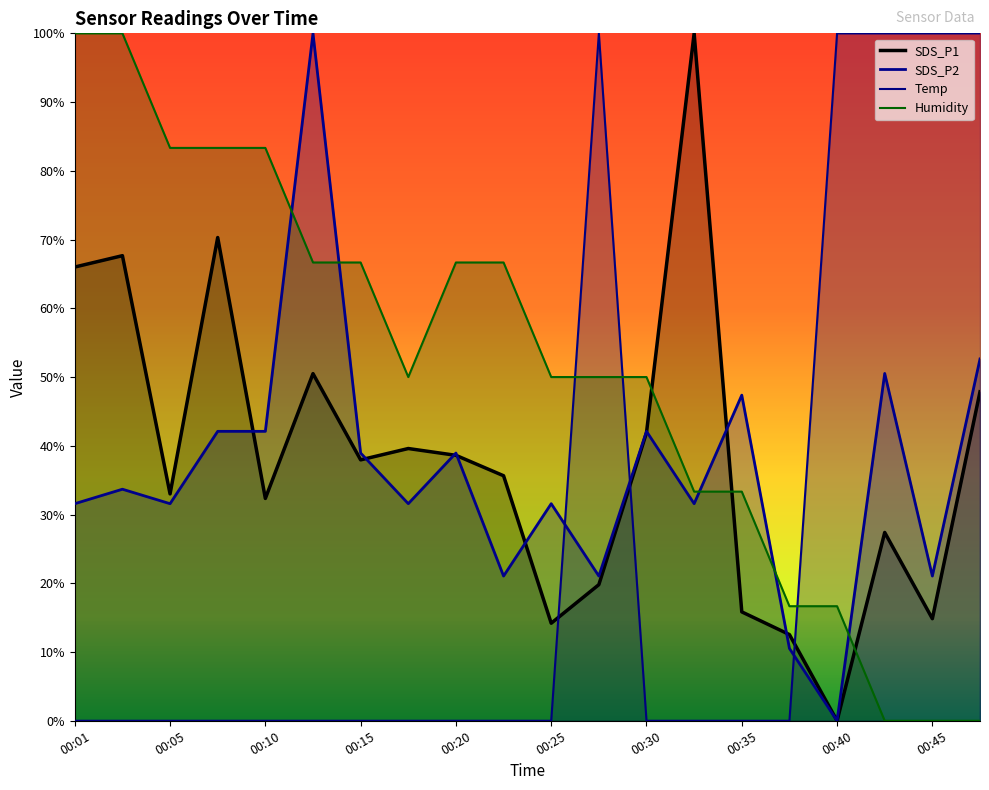

In Temp, how many points are higher than both neighbors (excluding endpoints)?

1